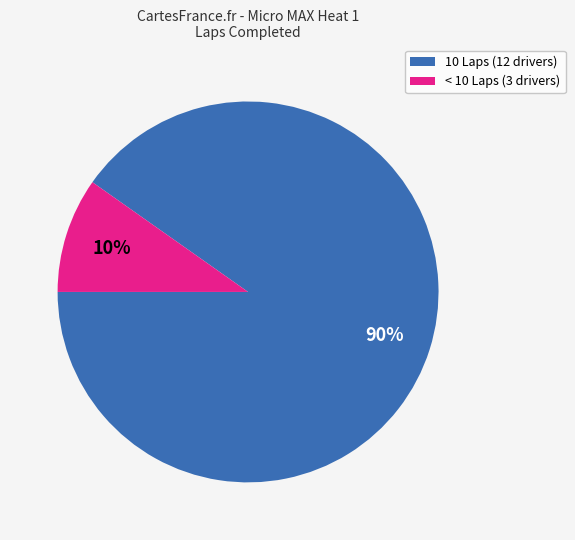

To the nearest percent, what is the average slice percentage?

50%